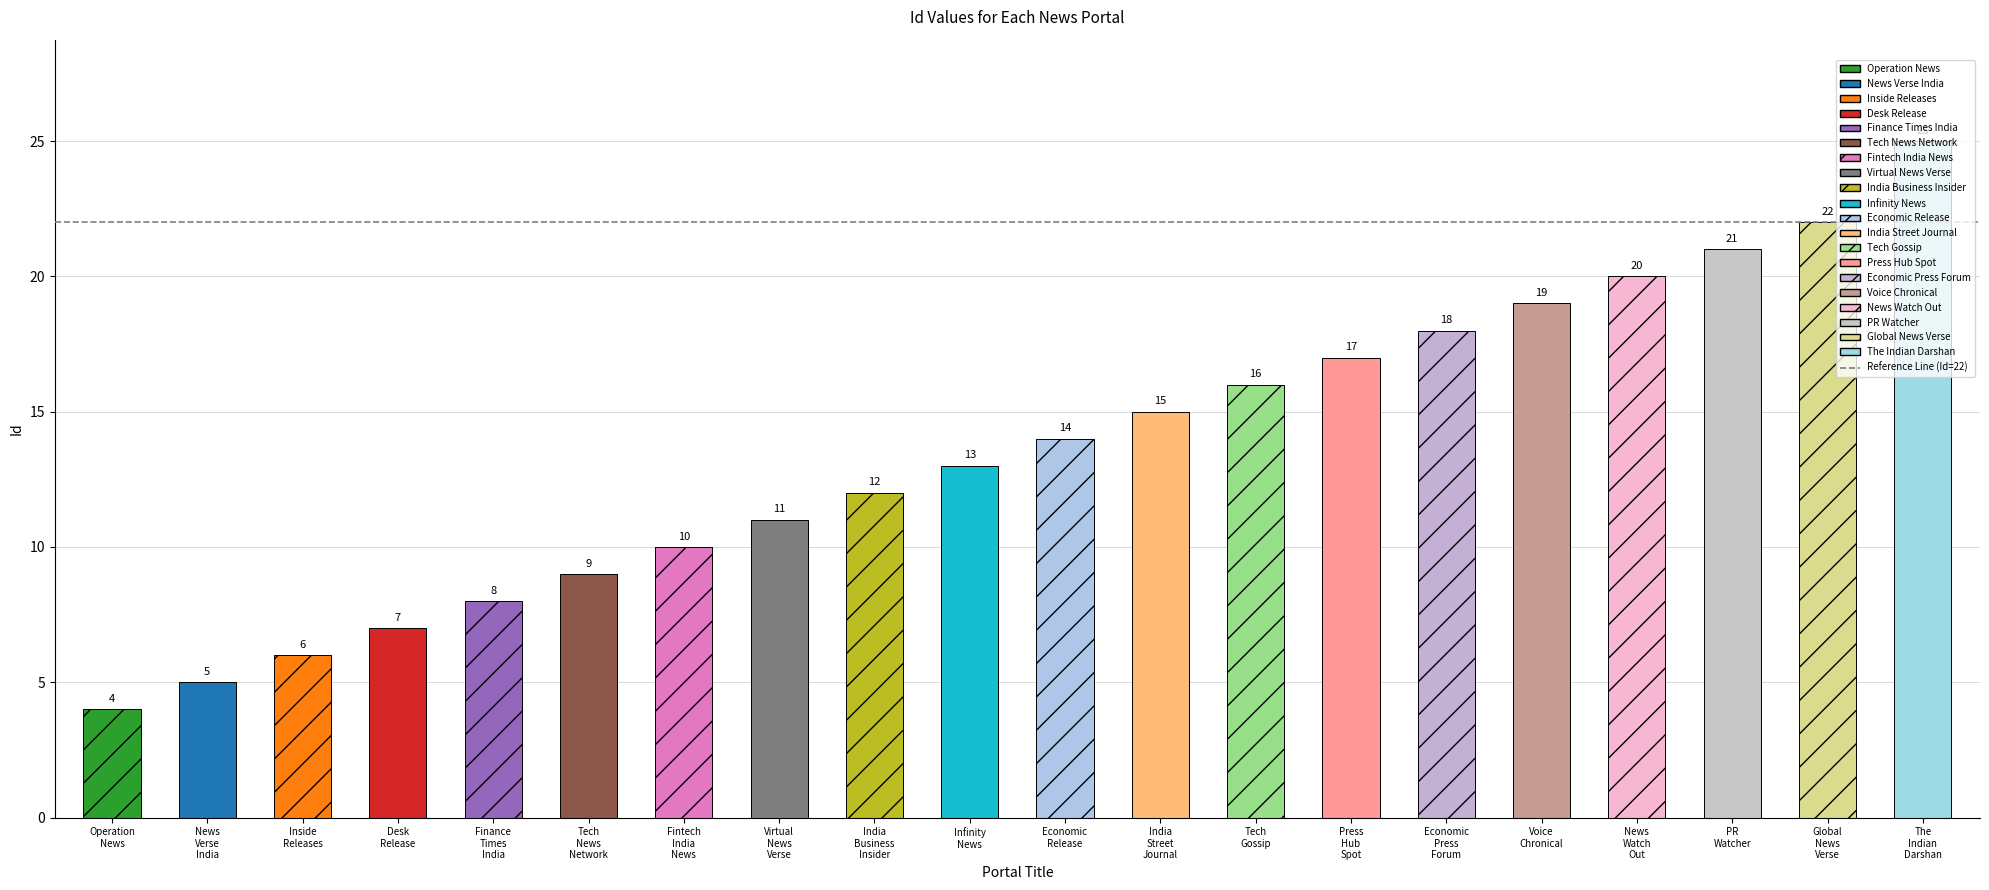

Rank the categories by value from highest to lowest.

The
Indian
Darshan, Global
News
Verse, PR
Watcher, News
Watch
Out, Voice
Chronical, Economic
Press
Forum, Press
Hub
Spot, Tech
Gossip, India
Street
Journal, Economic
Release, Infinity
News, India
Business
Insider, Virtual
News
Verse, Fintech
India
News, Tech
News
Network, Finance
Times
India, Desk
Release, Inside
Releases, News
Verse
India, Operation
News